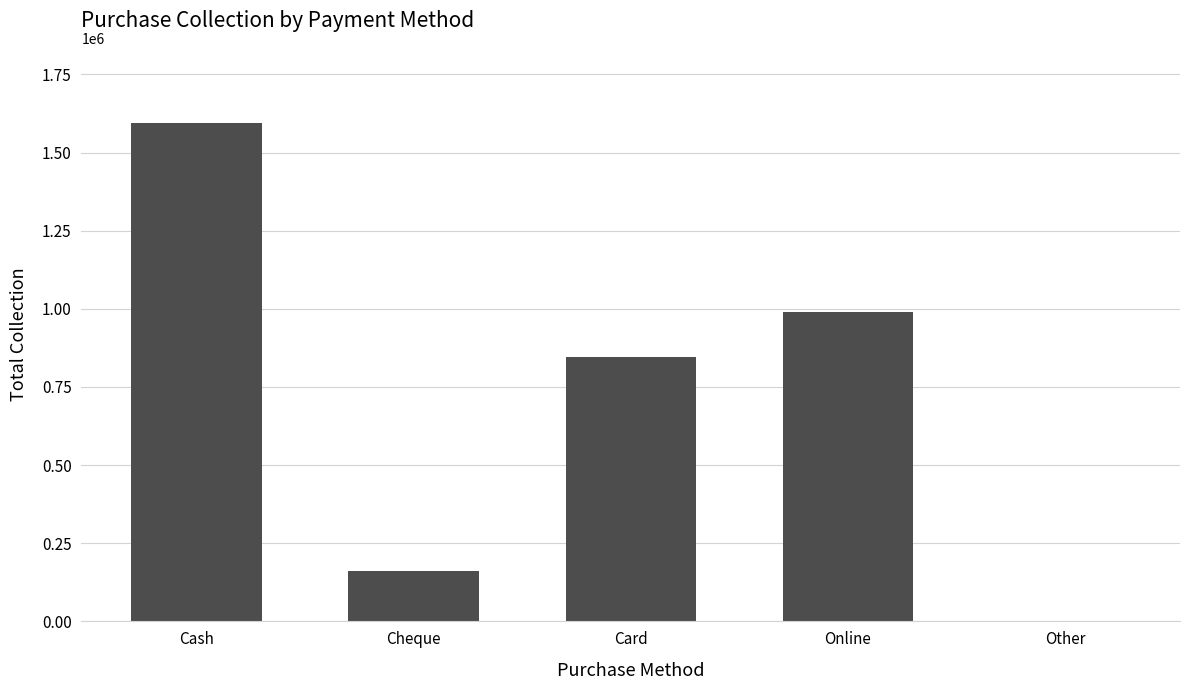

Reading left to right, transcribe all the data shown in this chart.

Cash=1595850	Cheque=160000	Card=846000	Online=990600	Other=0